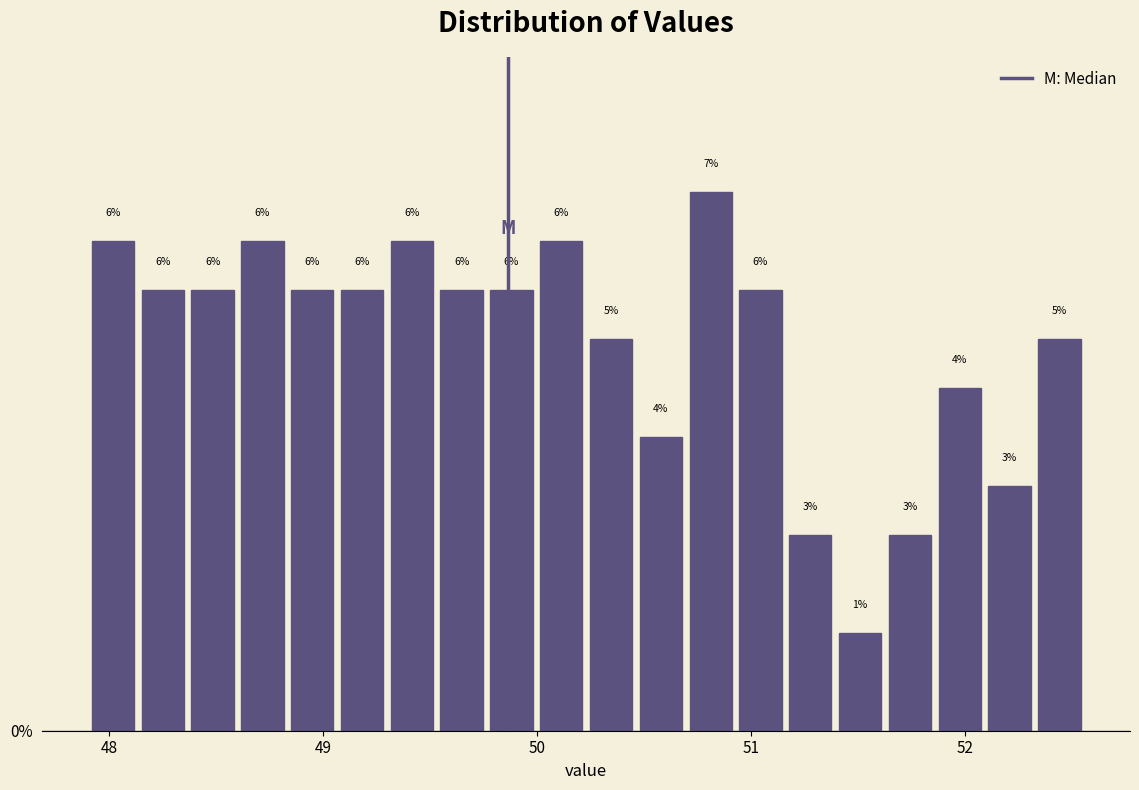

Read against the x-axis, roughly where is the centre of the tallest bar?

50.8